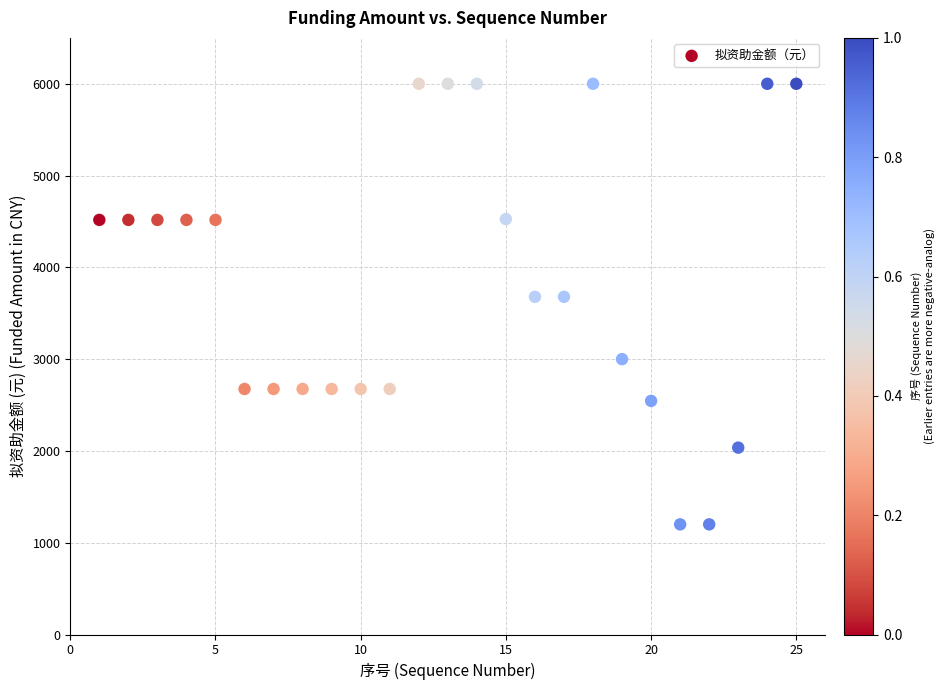

What is the range of X values (max minus min)?

24